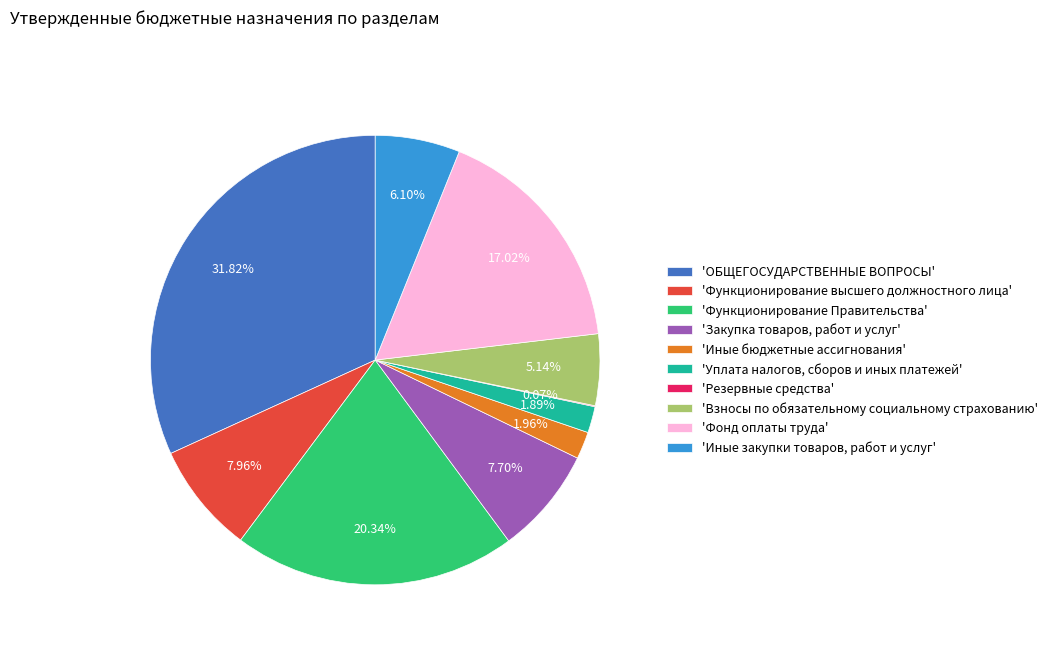

What is the ratio of the value at 'Иные закупки товаров, работ и услуг' to the value at 'Закупка товаров, работ и услуг'?

0.8